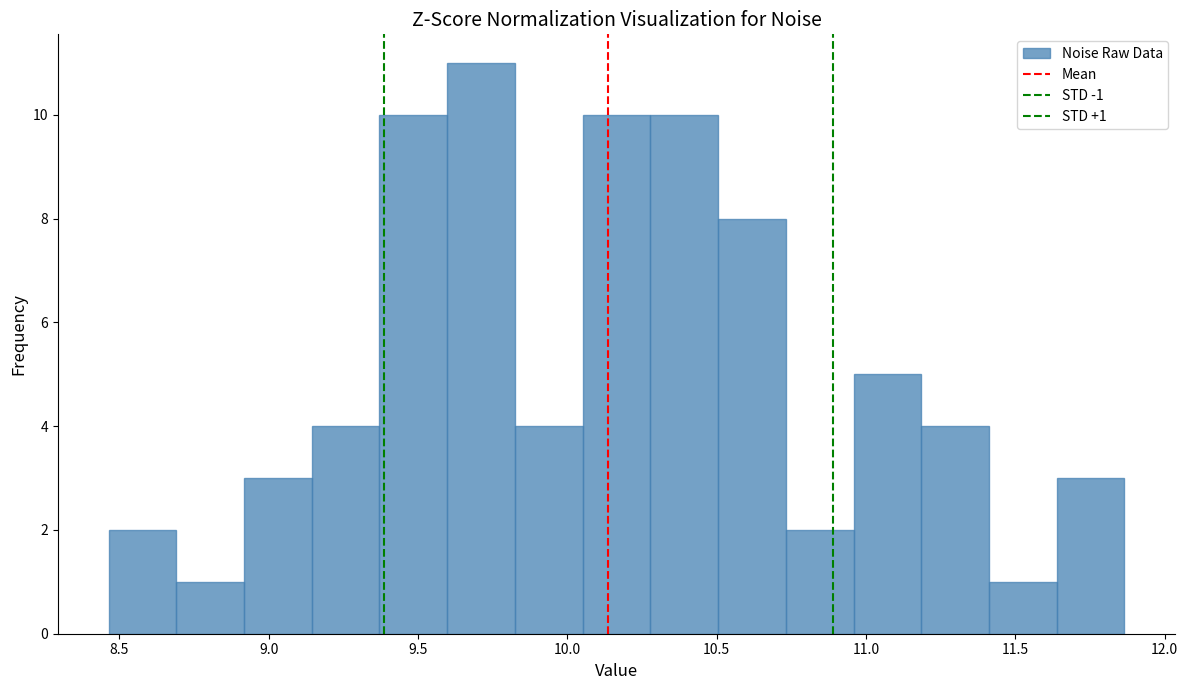

Which range on the x-axis has the tallest bar?

9.60 to 9.80